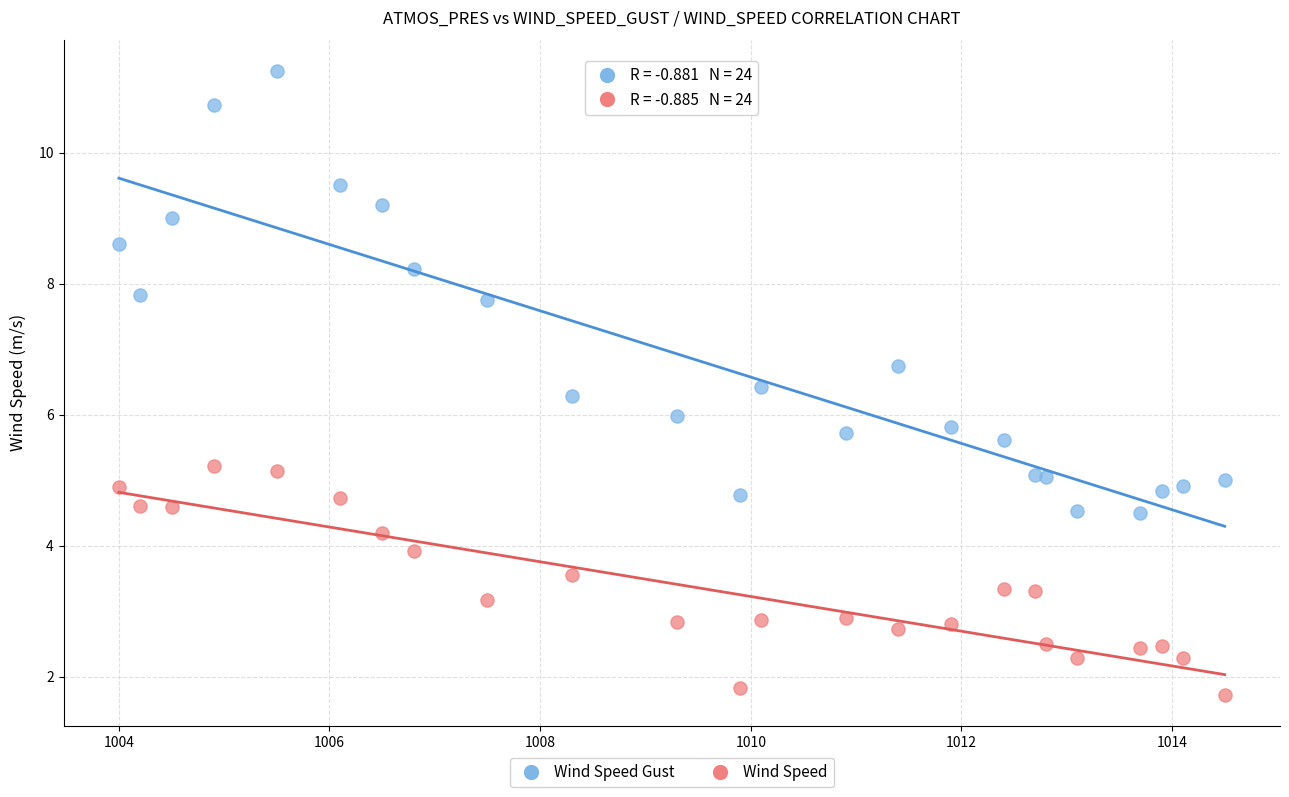

Which series has the largest Y range (max minus min)?

Wind Speed Gust